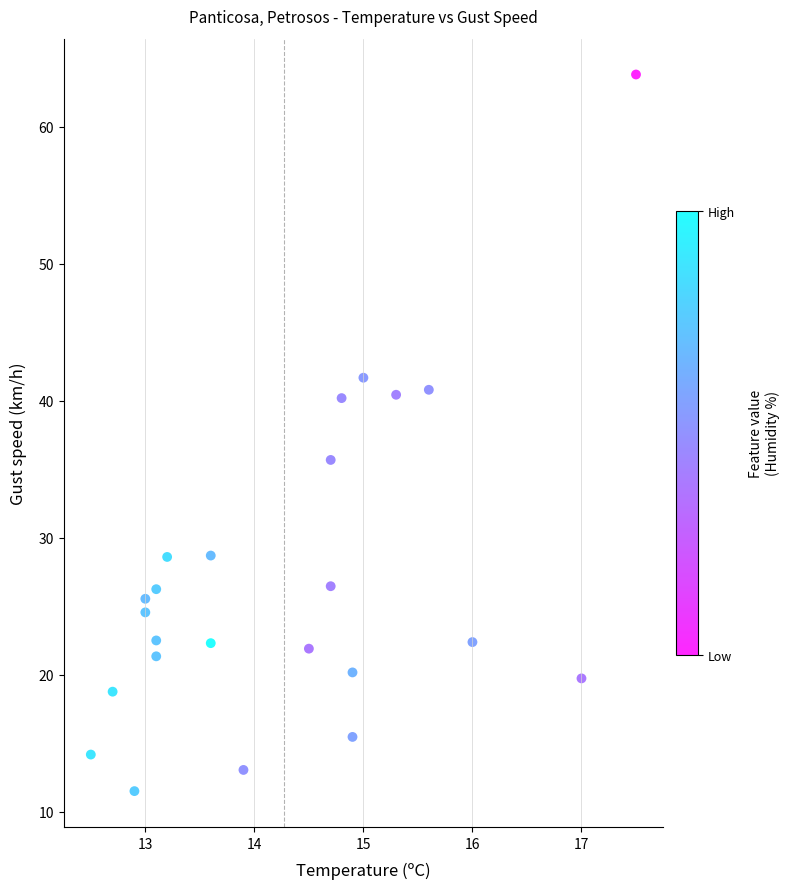

What Y value in the scatter plot is closest to 37?

35.7